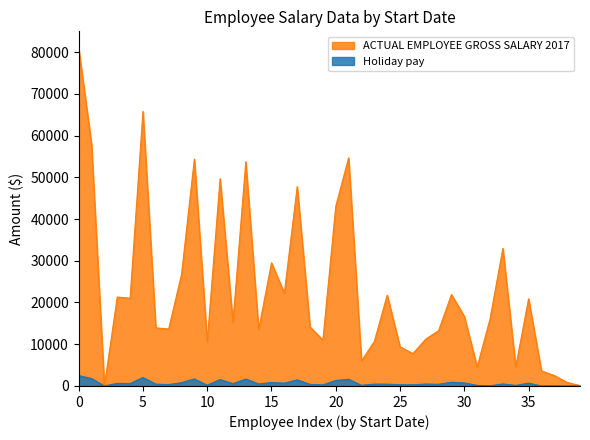

Rank the series by their average value, from lowest to highest.

Holiday pay, ACTUAL EMPLOYEE GROSS SALARY 2017